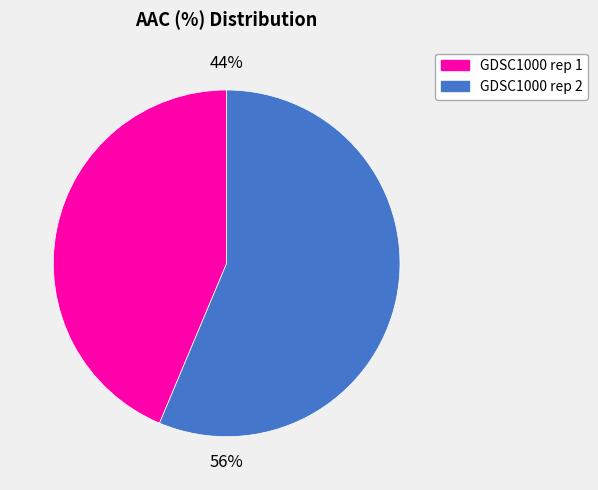

What percentage is the GDSC1000 rep 1 slice, to the nearest percent?

44%